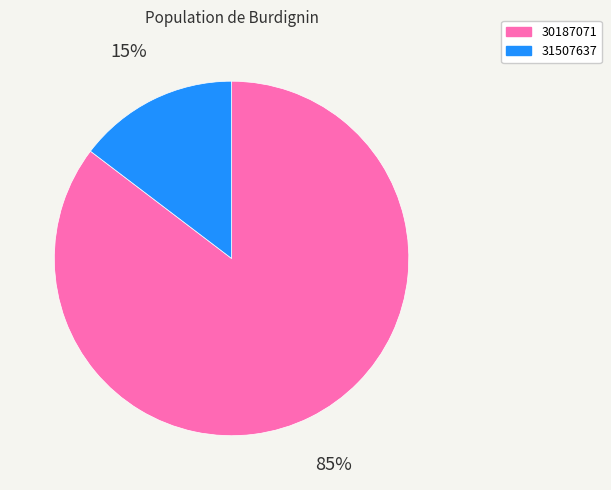

The 30187071 slice represents 85% of the pie. True or false?

True